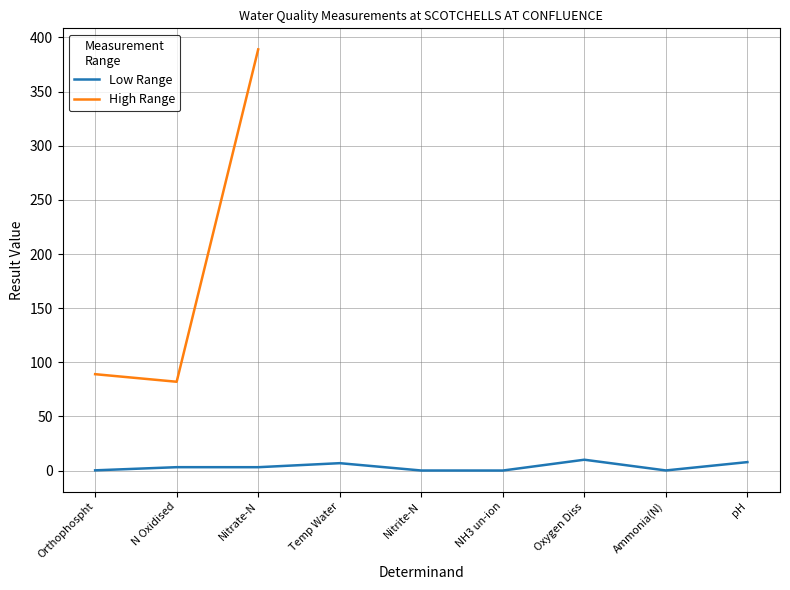

What value does the data have at Temp Water?

6.8